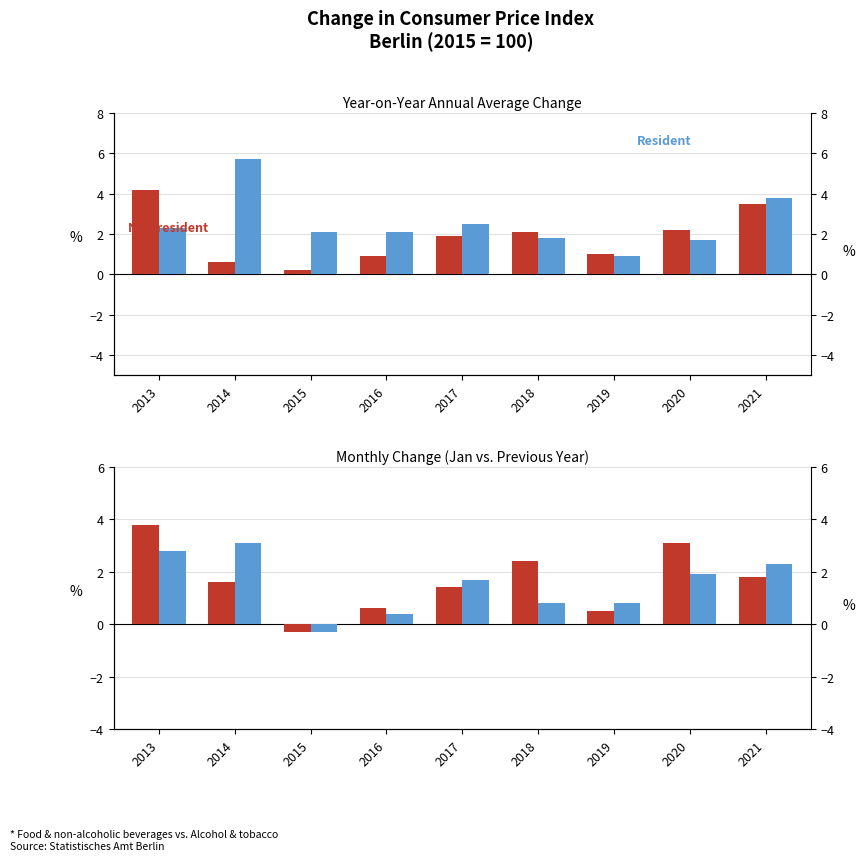

How many categories are shown in the chart?

9